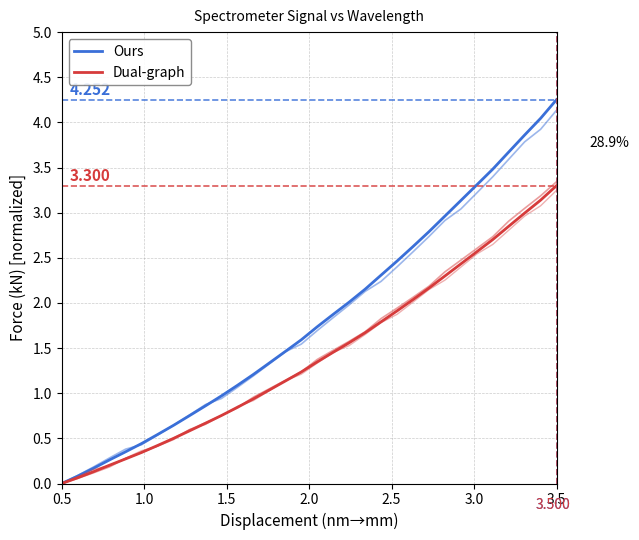

Which series has the largest range (max minus min)?

Ours